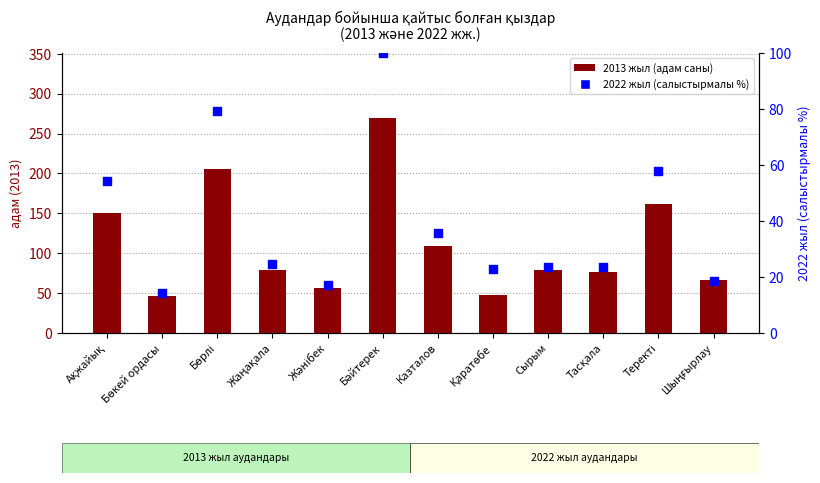

Which series contains the lowest Y value?

2022 жыл (салыстырмалы %)